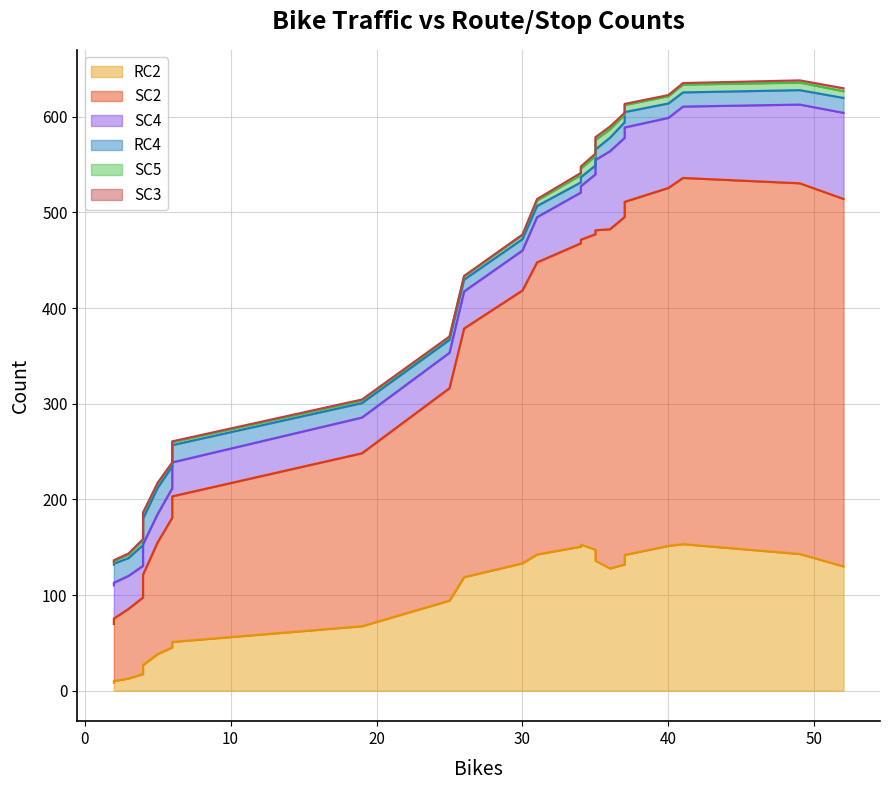

In SC4, how many points are higher than both neighbors (excluding endpoints)?

8